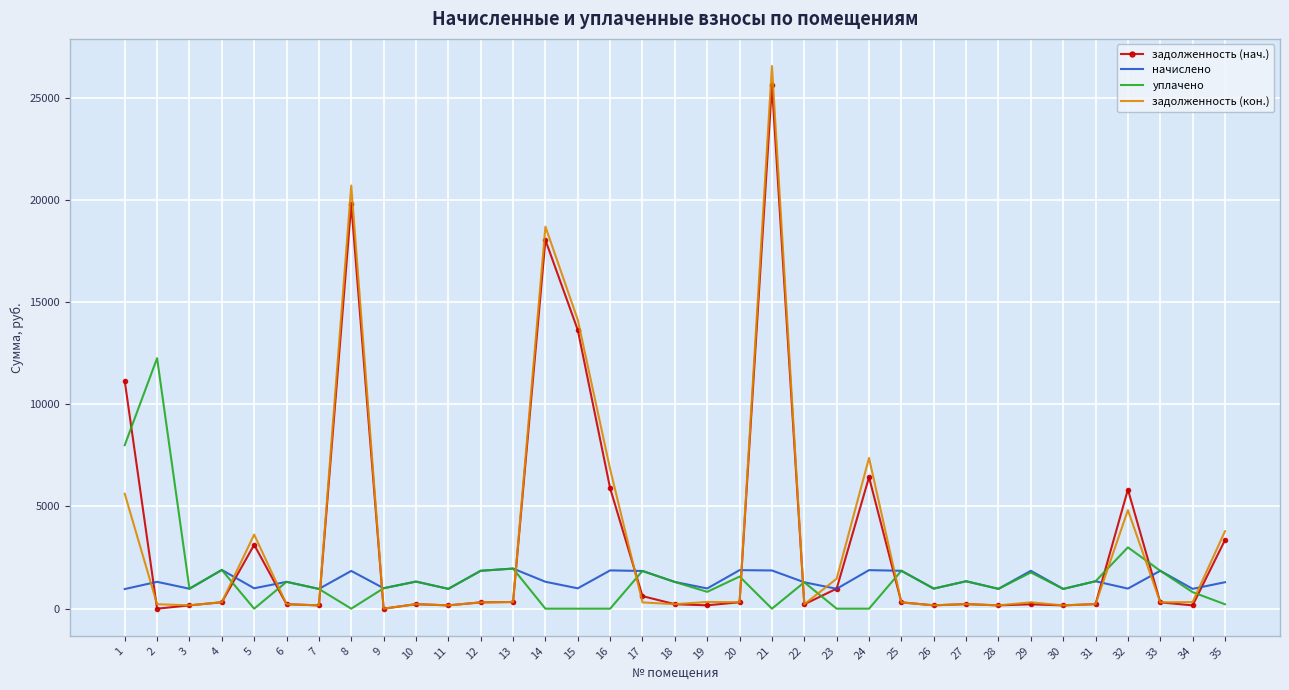

Which series changed the most between 14 and 26?

задолженность (кон.)